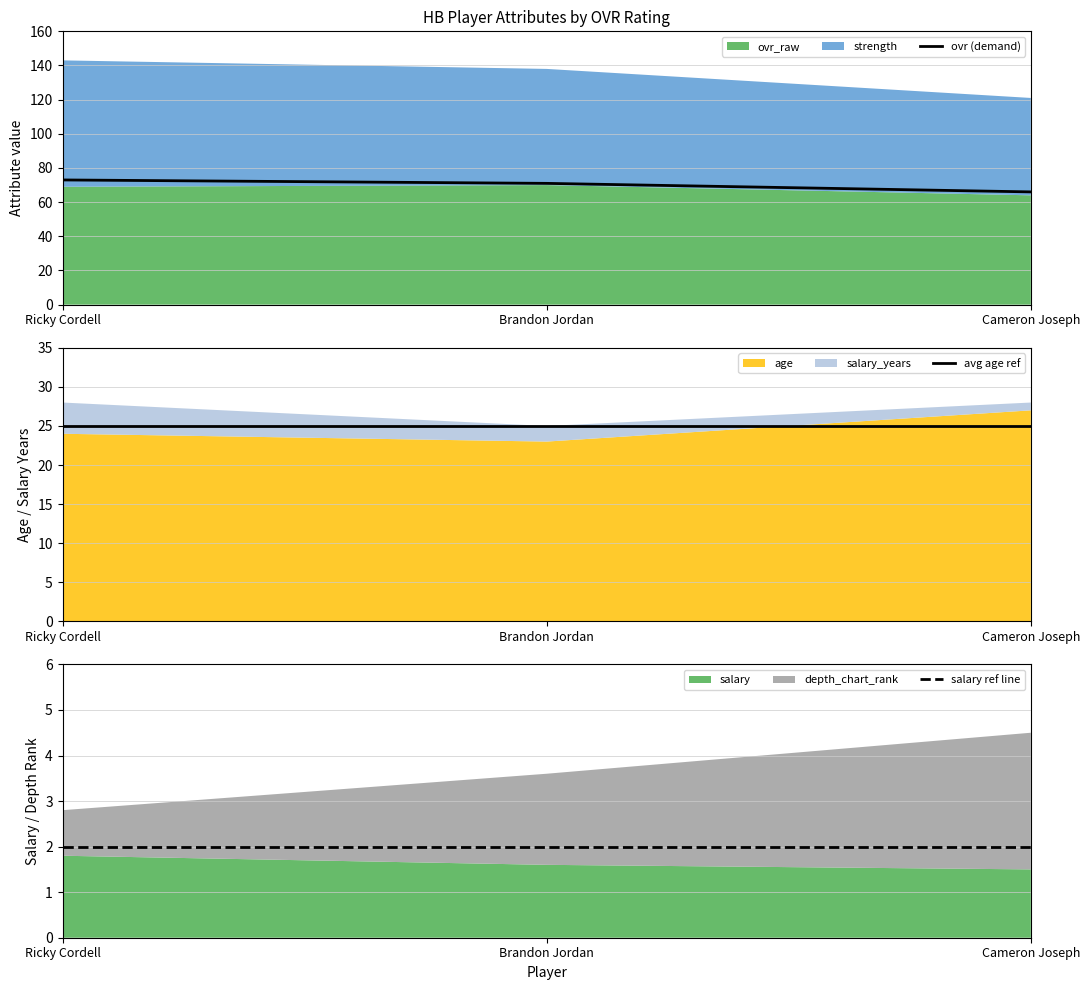

What is the difference between the maximum and minimum values in the ovr (demand) series?

7